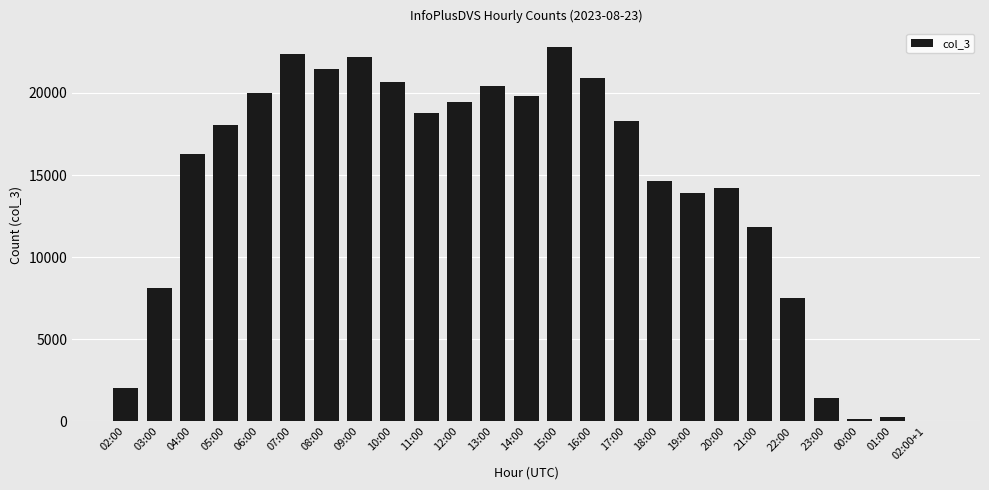

Reading right to left, what are all the values shown in this chart?

02:00+1=7	01:00=265	00:00=156	23:00=1411	22:00=7528	21:00=11805	20:00=14238	19:00=13880	18:00=14615	17:00=18265	16:00=20884	15:00=22777	14:00=19826	13:00=20423	12:00=19459	11:00=18796	10:00=20684	09:00=22175	08:00=21459	07:00=22391	06:00=19970	05:00=18057	04:00=16259	03:00=8133	02:00=2048